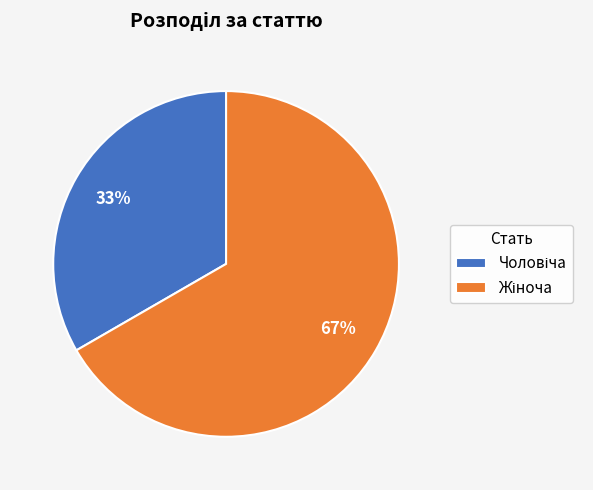

To the nearest percent, what is the average slice percentage?

50%